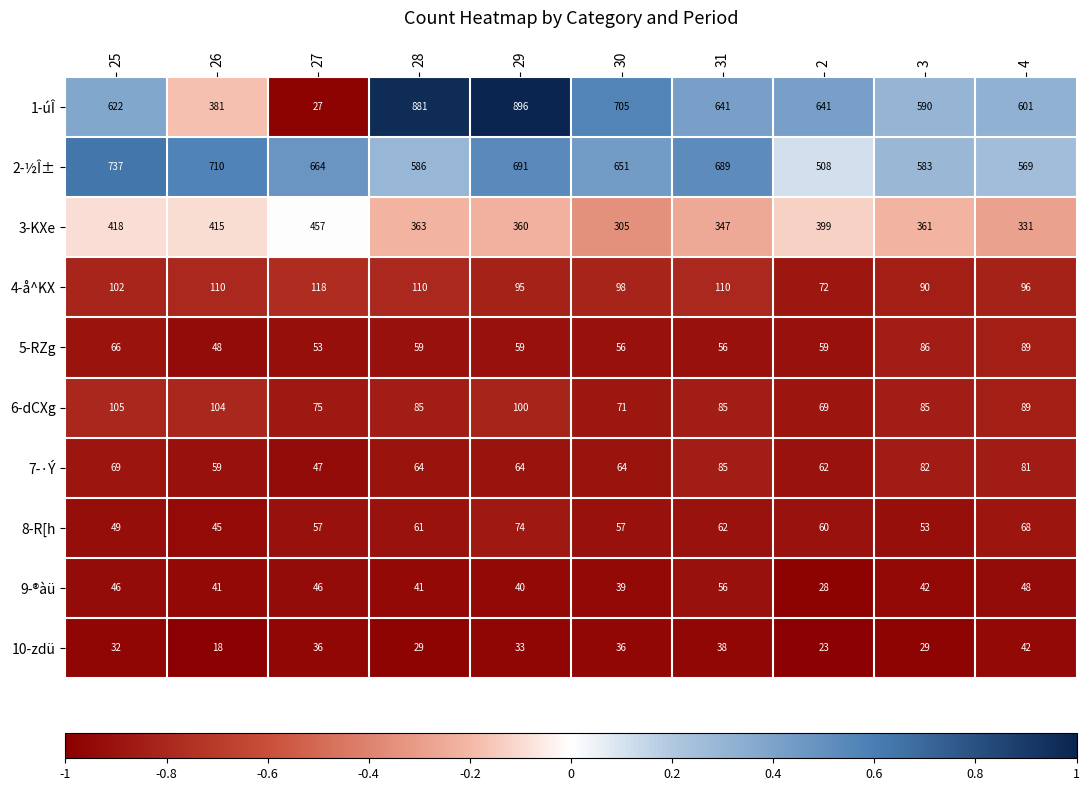

What is the smallest value displayed?

18